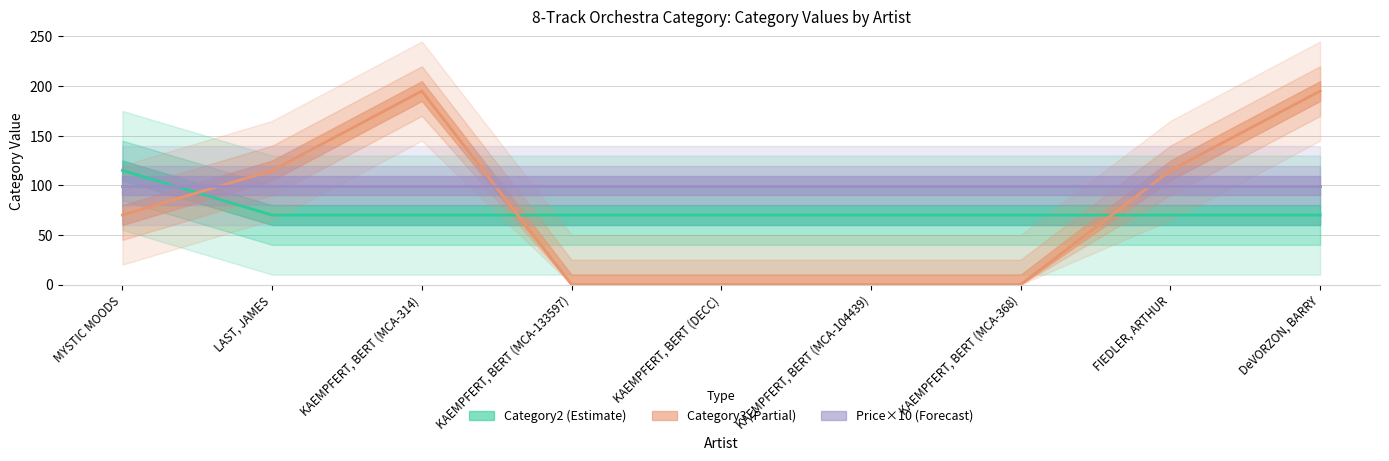

True or false: Category2 and Category3 cross at least once.

True